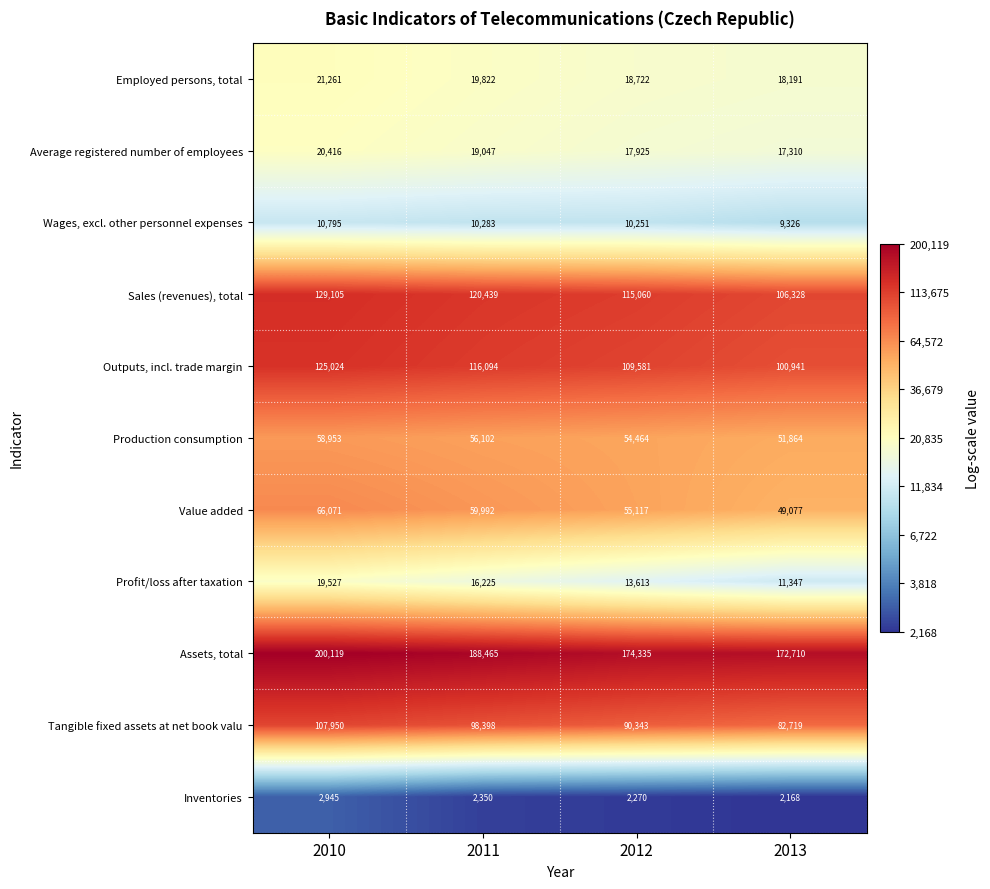

Between 2011 and 2013, which series saw the biggest shift?

Assets, total